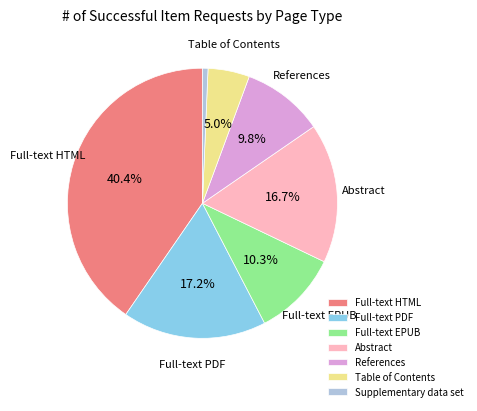

Is there any slice that represents more than half of the pie?

No